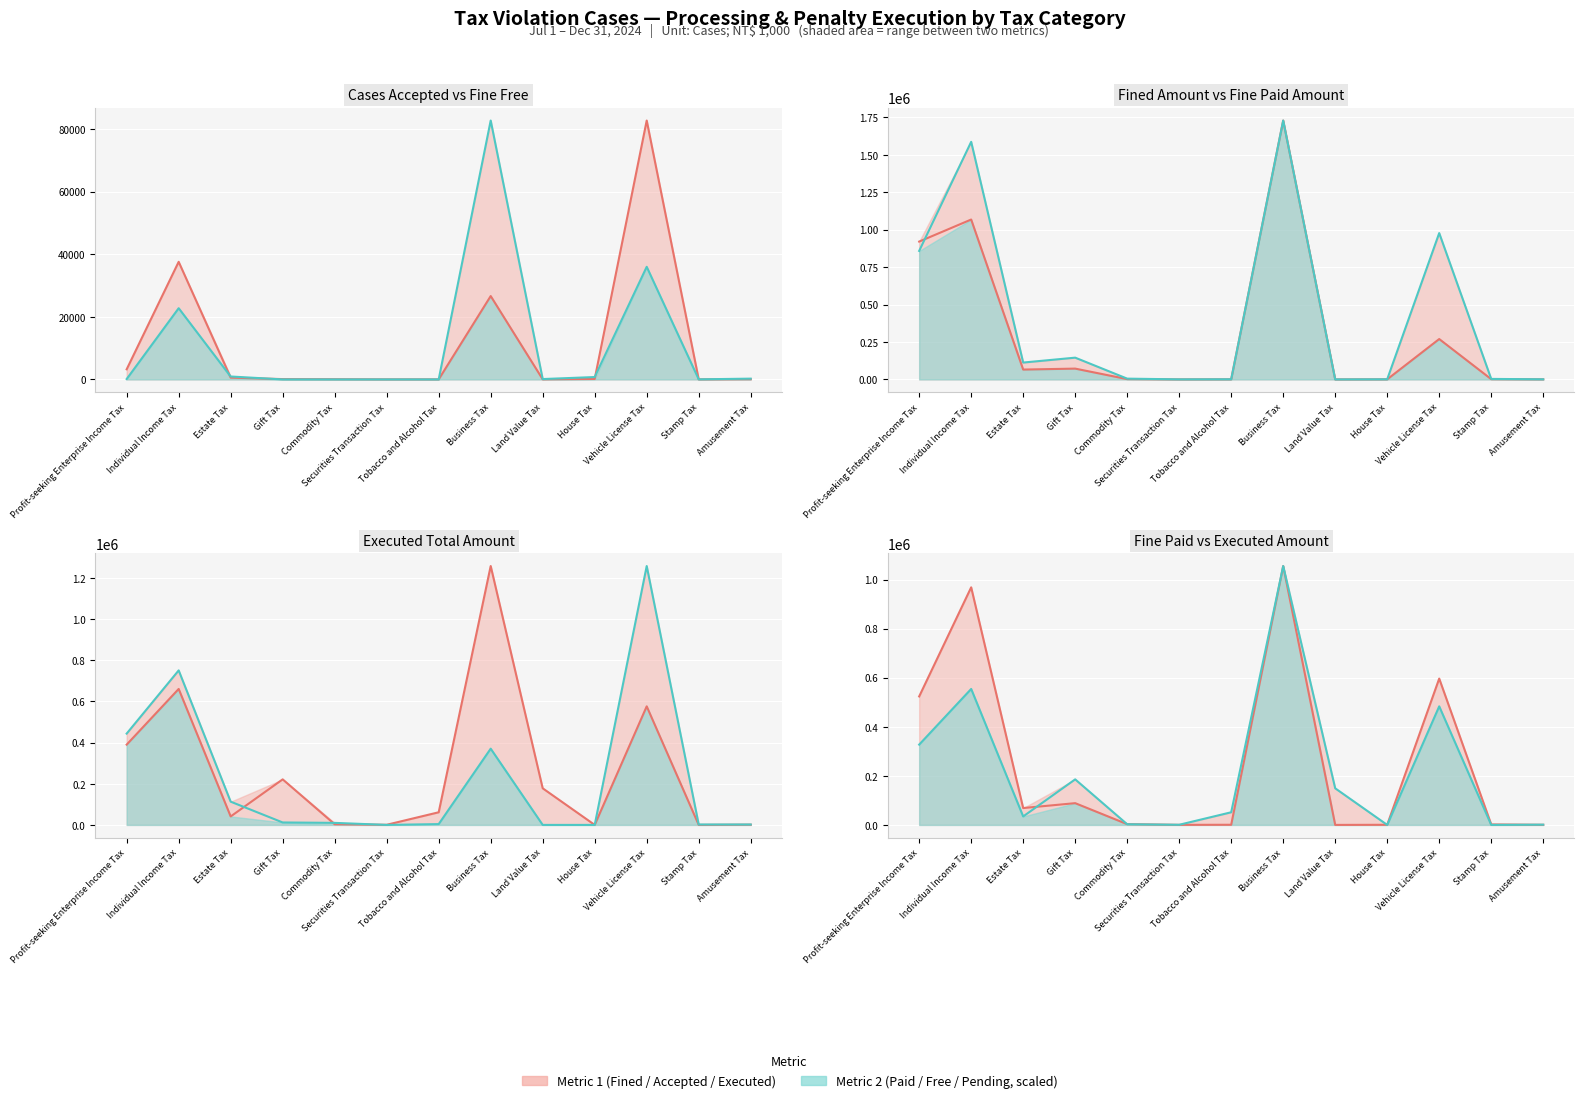

Where is the first local maximum for Fine Paid Amount?

Individual Income Tax